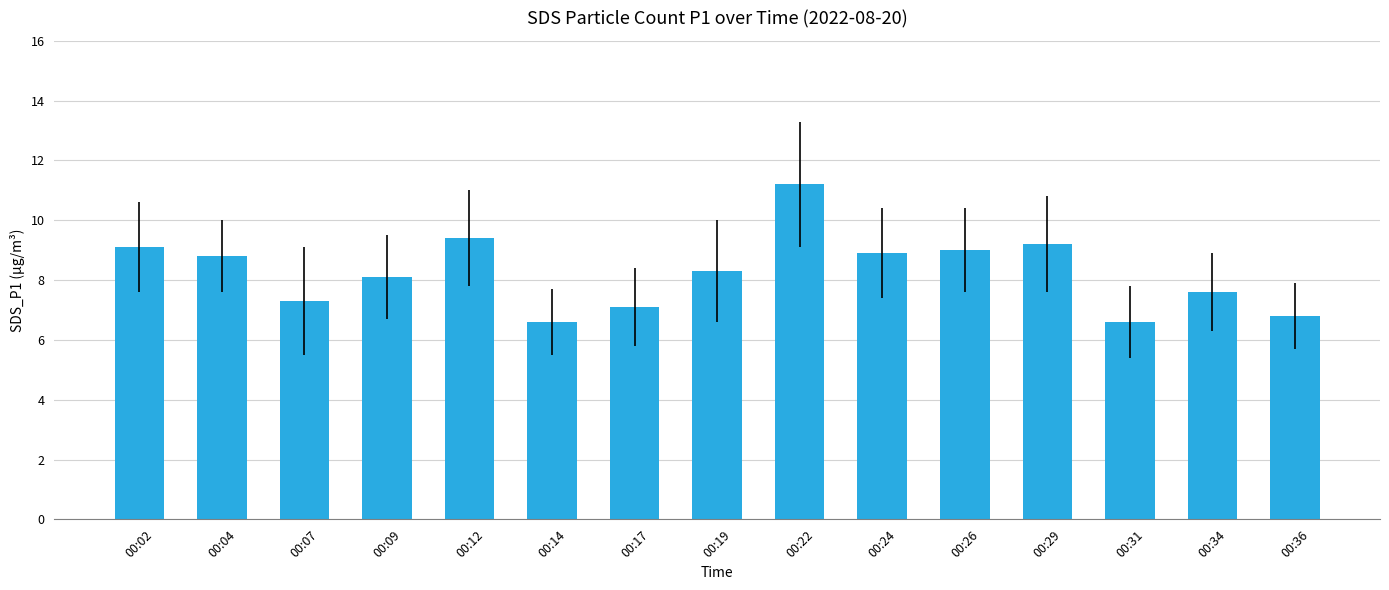

What is the value of the 1st bar from the left?

9.1